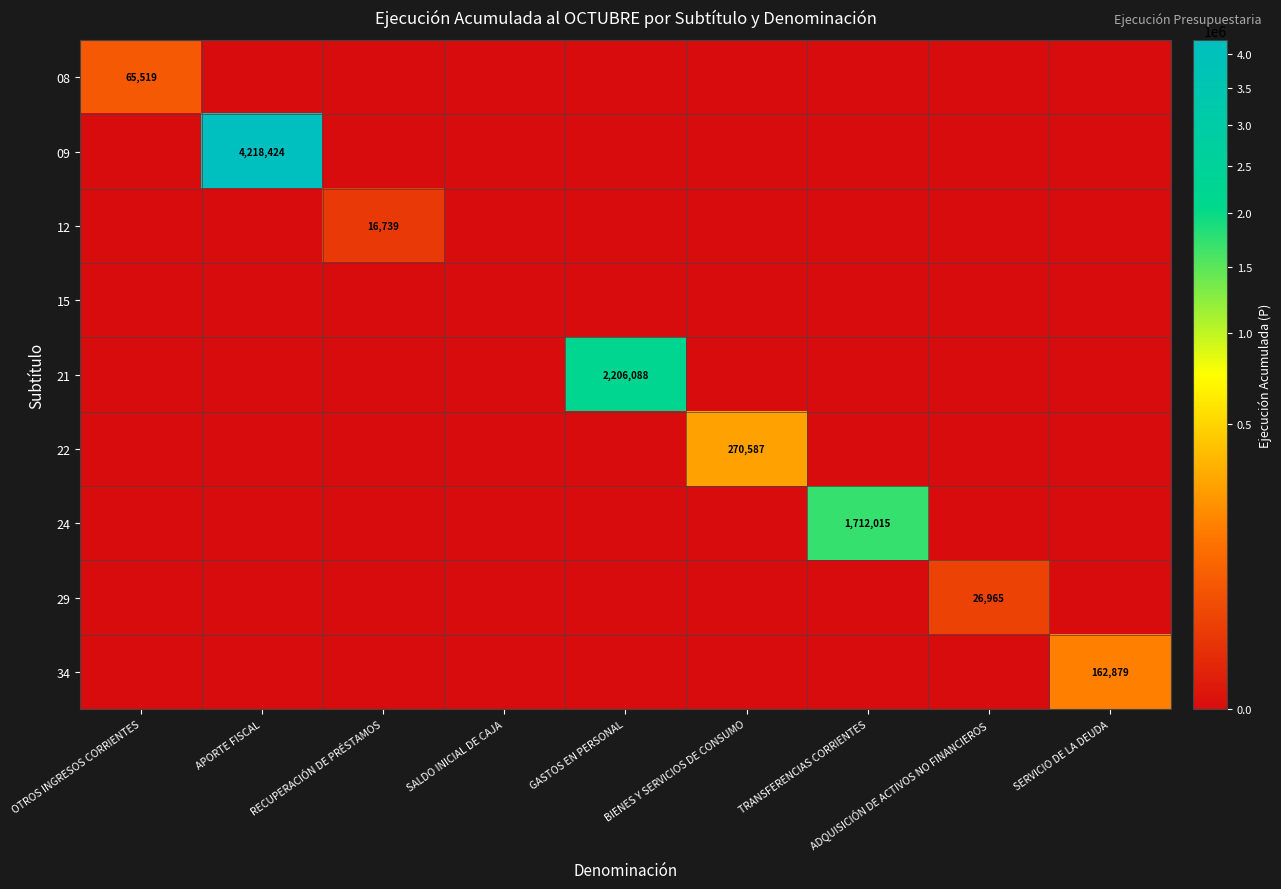

True or false: 21 has a value of 0 at OTROS INGRESOS CORRIENTES.

True